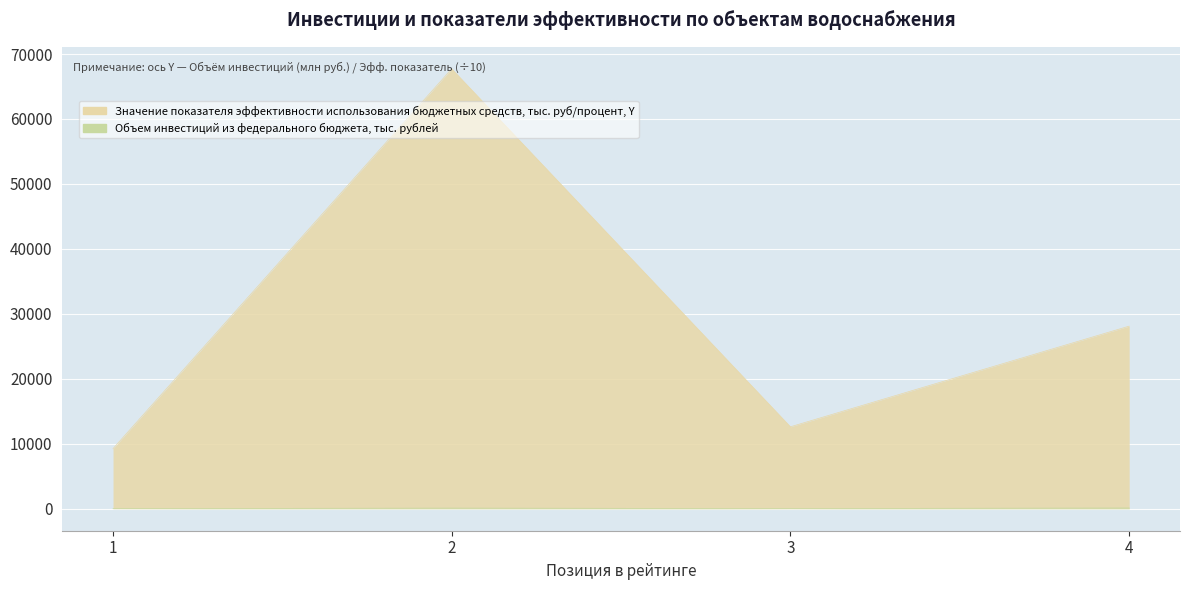

True or false: Значение показателя эффективности использования бюджетных средств, тыс. руб/процент, Y and Объем инвестиций из федерального бюджета, тыс. рублей cross at least once.

False